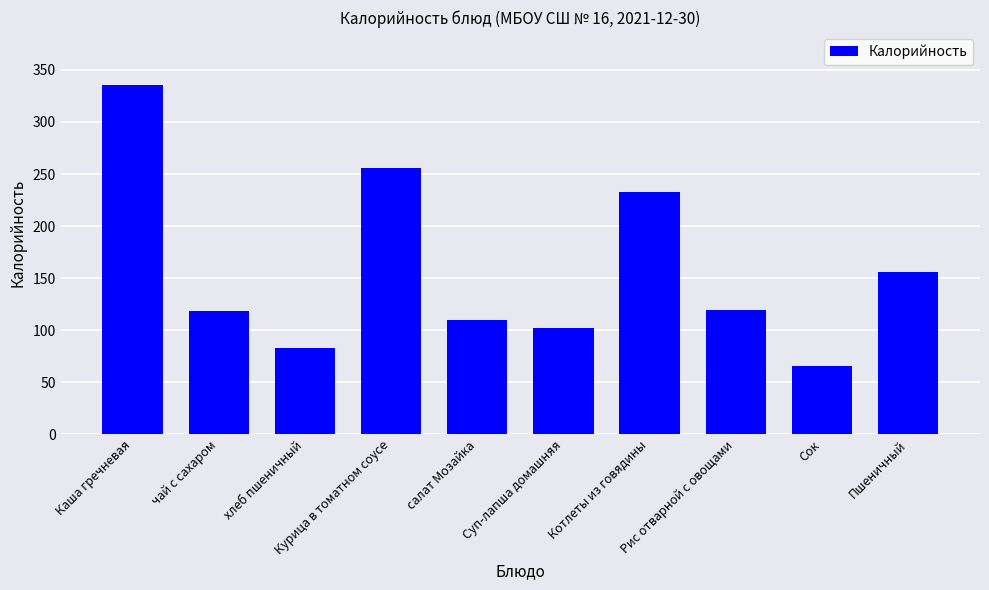

The chart shows a value of 102.0 at Суп-лапша домашняя. True or false?

True